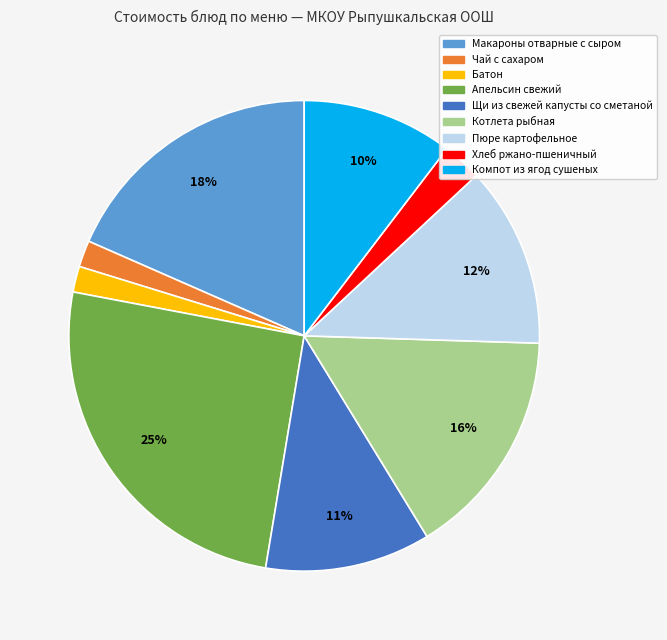

What is the ratio of the value at Компот из ягод сушеных to the value at Макароны отварные с сыром?

0.6